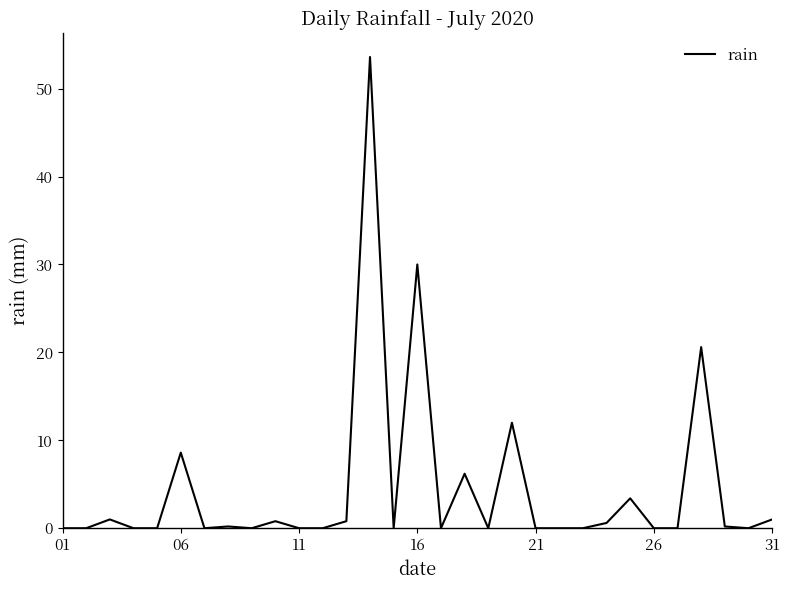

What is the average value?

4.5